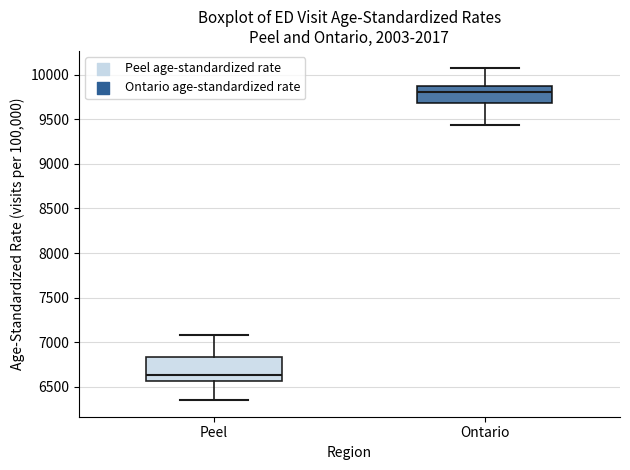

Reading left to right, transcribe this box plot: for each box, give where its median line is, the range the box spans, and where its two whiskers end, as read against the y-axis. The values are not printed on the chart, so give them approximately, as read against the axis.

Peel: median 6650, box 6550 to 6850, whiskers 6350 to 7100
Ontario: median 9800, box 9700 to 9850, whiskers 9450 to 10100